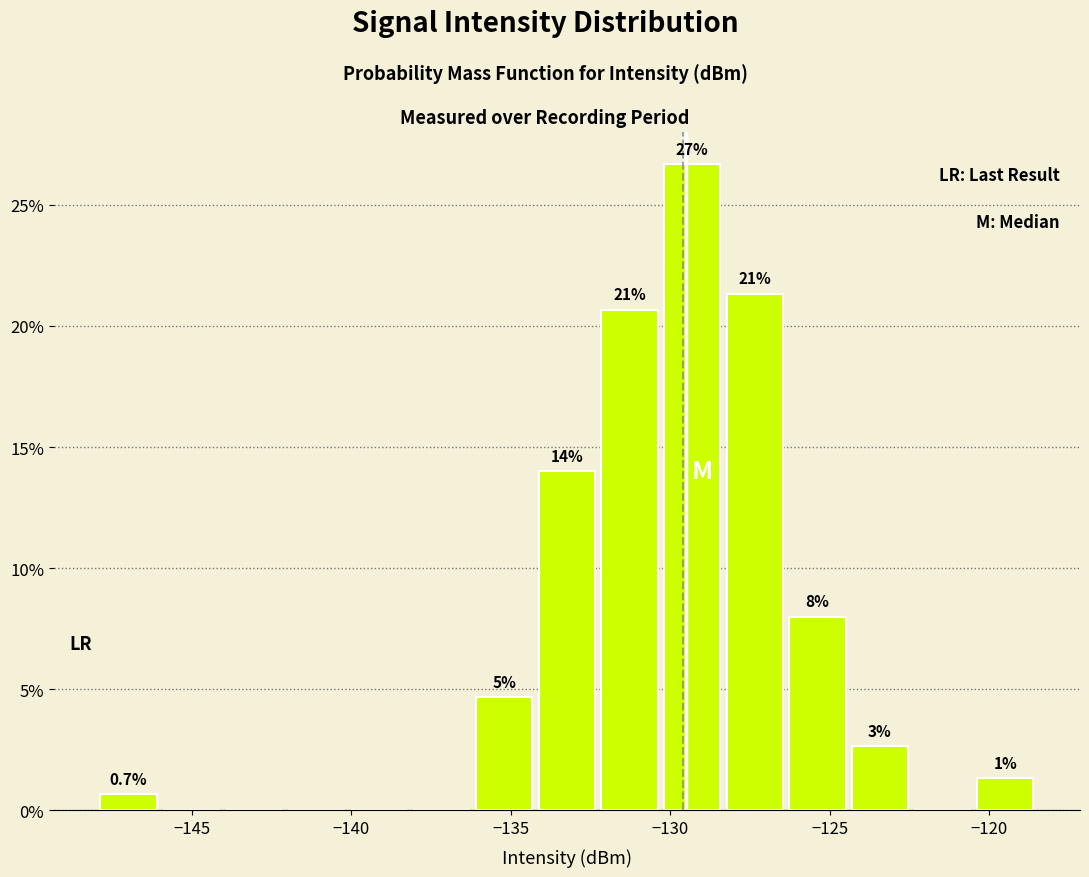

Around what value on the x-axis is the tallest bar? Give the approximate position of its centre, as read against the axis.

-129.5